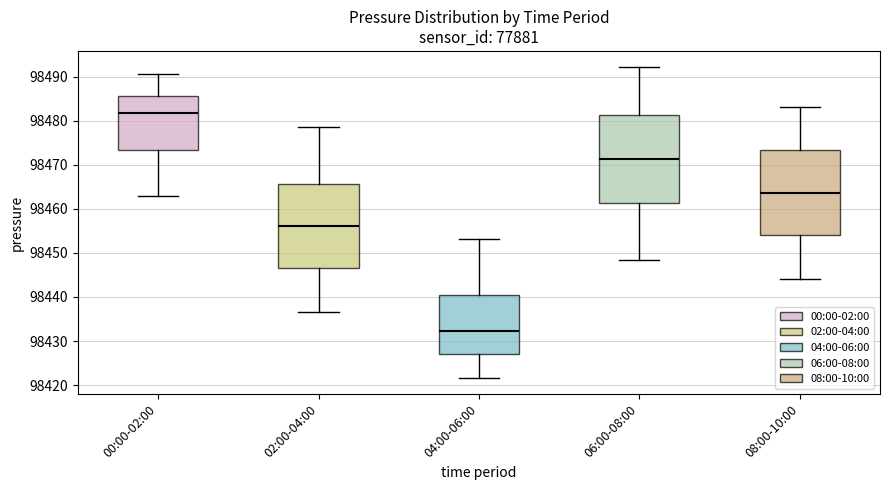

Reading left to right, read every box against the y-axis: the position of its median line, the range the box covers, and the ends of its whiskers. The values are not printed on the chart, so give them approximately, as read against the axis.

00:00-02:00: median 98482, box 98473 to 98486, whiskers 98463 to 98491
02:00-04:00: median 98456, box 98446 to 98466, whiskers 98437 to 98479
04:00-06:00: median 98432, box 98427 to 98441, whiskers 98422 to 98453
06:00-08:00: median 98471, box 98461 to 98481, whiskers 98448 to 98492
08:00-10:00: median 98464, box 98454 to 98473, whiskers 98444 to 98483